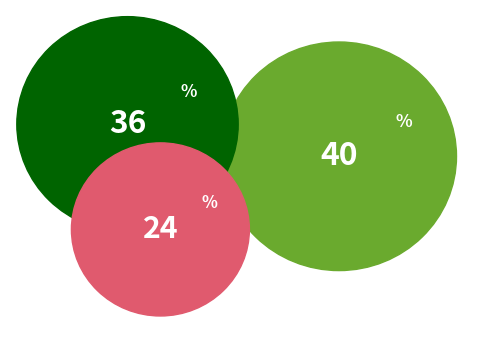

True or false: Italien accounts for 24% of the total.

True